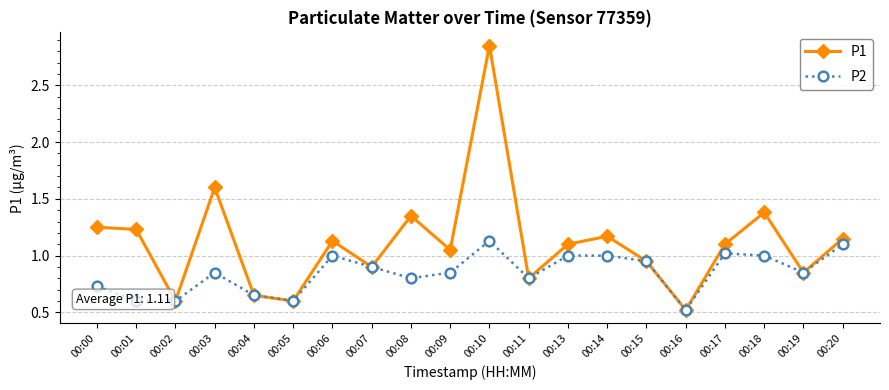

Does the chart display data point markers on the line(s)?

Yes